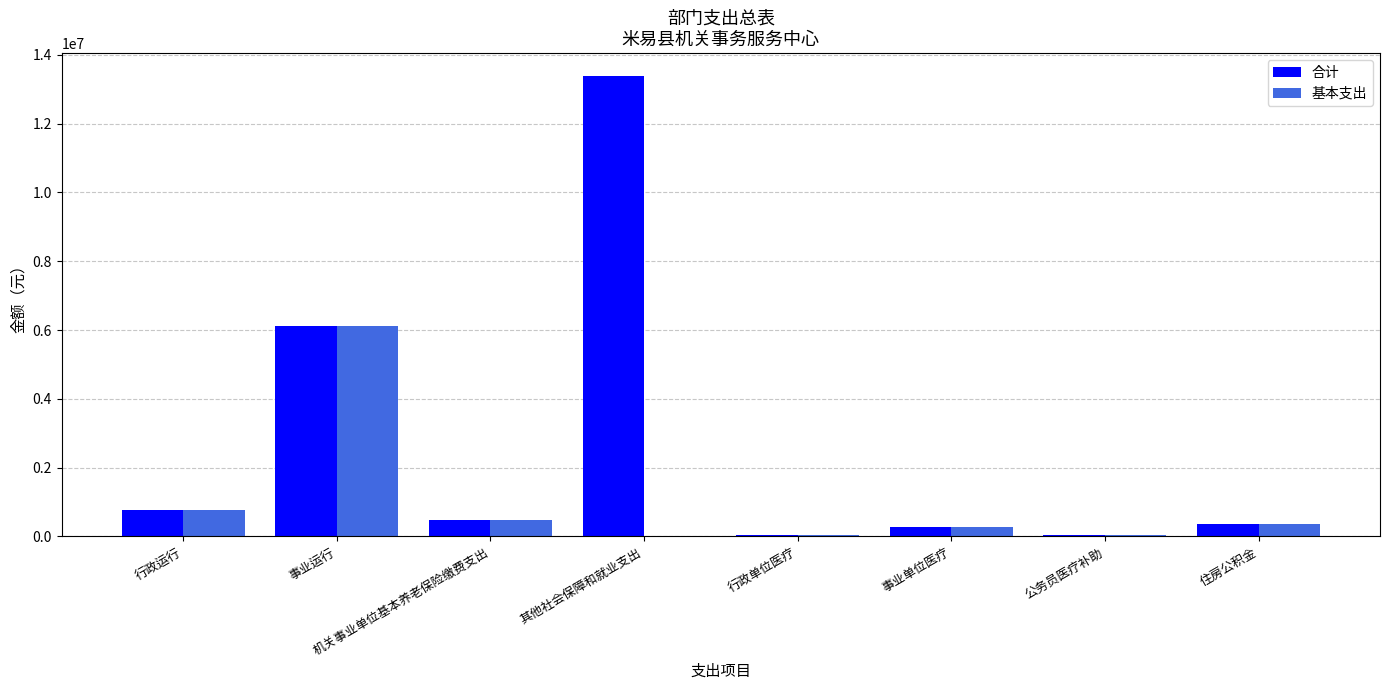

Which series has the largest range (max minus min)?

合计